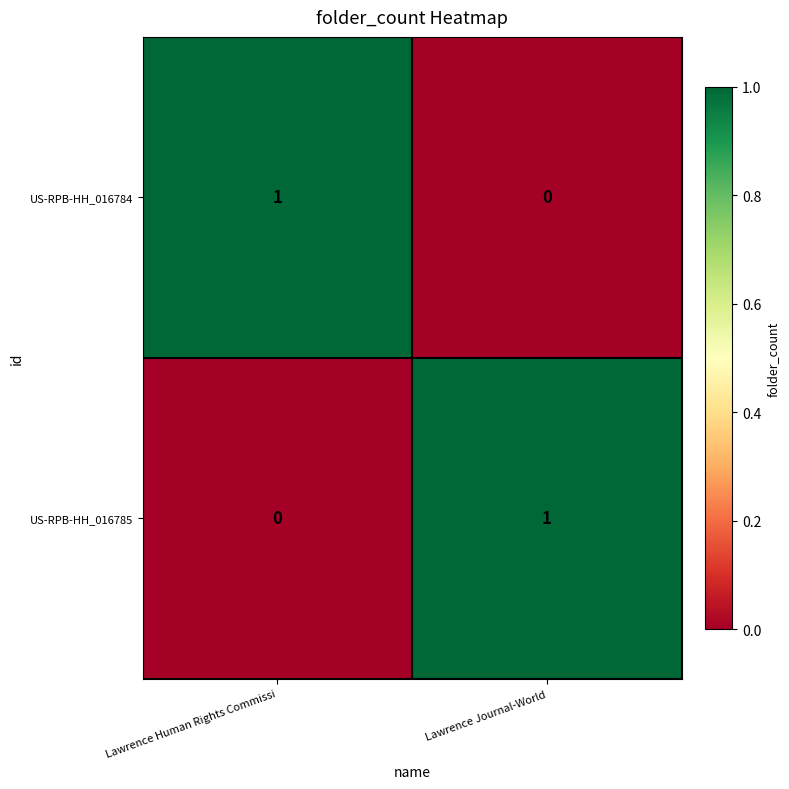

The US-RPB-HH_016784 series shows -1 at Lawrence Journal-World. True or false?

False